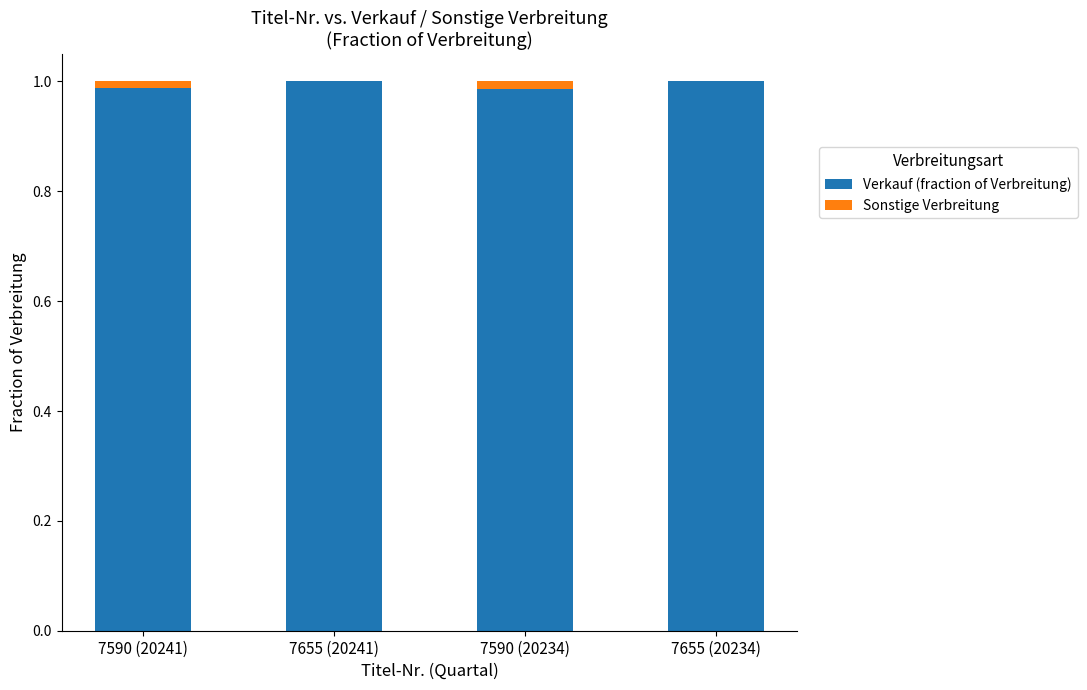

The value of Verkauf (fraction of Verbreitung) at 7590 (20241) is 1.0. True or false?

True